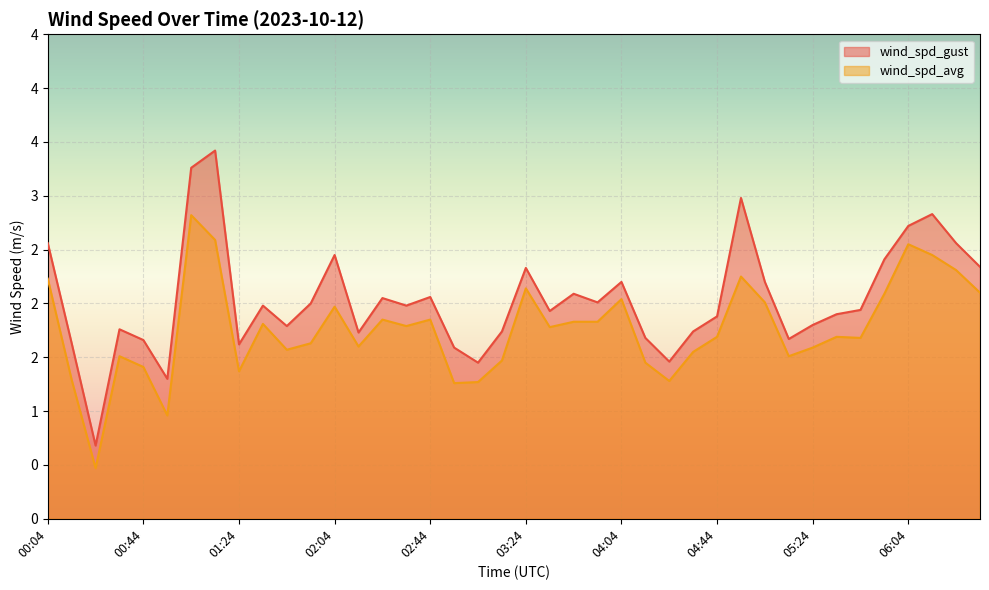

In wind_spd_avg, how many points are lower than both neighbors (excluding endpoints)?

11